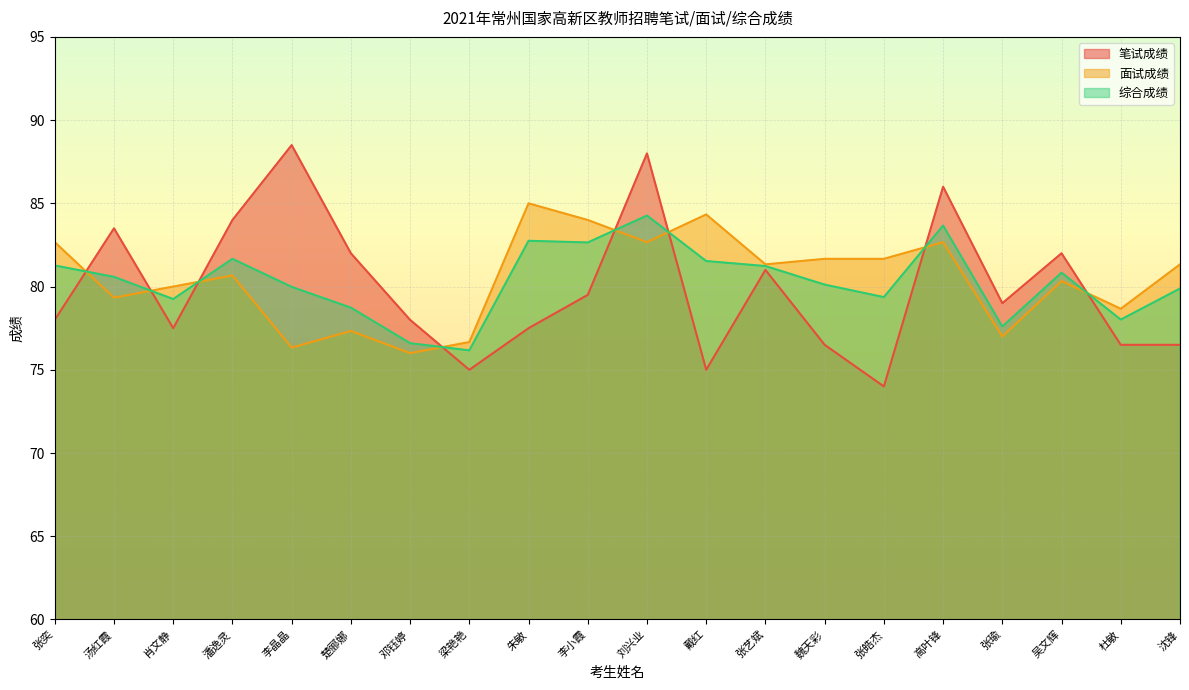

Reading right to left, transcribe all the data shown in this chart.

笔试成绩: 沈锋=76.5	杜敏=76.5	吴文辉=82.0	张瑜=79.0	高叶锋=86.0	张皓杰=74.0	魏天彩=76.5	张艺斌=81.0	戴红=75.0	刘兴业=88.0	李小霞=79.5	朱敏=77.5	梁艳艳=75.0	邓钰婷=78.0	楚郦娜=82.0	李晶晶=88.5	潘逸灵=84.0	肖文静=77.5	汤红霞=83.5	张奕=78.0
面试成绩: 沈锋=81.3	杜敏=78.7	吴文辉=80.3	张瑜=77.0	高叶锋=82.7	张皓杰=81.7	魏天彩=81.7	张艺斌=81.3	戴红=84.3	刘兴业=82.7	李小霞=84.0	朱敏=85.0	梁艳艳=76.7	邓钰婷=76.0	楚郦娜=77.3	李晶晶=76.3	潘逸灵=80.7	肖文静=80.0	汤红霞=79.3	张奕=82.7
综合成绩: 沈锋=79.9	杜敏=78.0	吴文辉=80.8	张瑜=77.6	高叶锋=83.7	张皓杰=79.4	魏天彩=80.1	张艺斌=81.2	戴红=81.5	刘兴业=84.3	李小霞=82.7	朱敏=82.8	梁艳艳=76.2	邓钰婷=76.6	楚郦娜=78.7	李晶晶=80.0	潘逸灵=81.7	肖文静=79.2	汤红霞=80.6	张奕=81.3